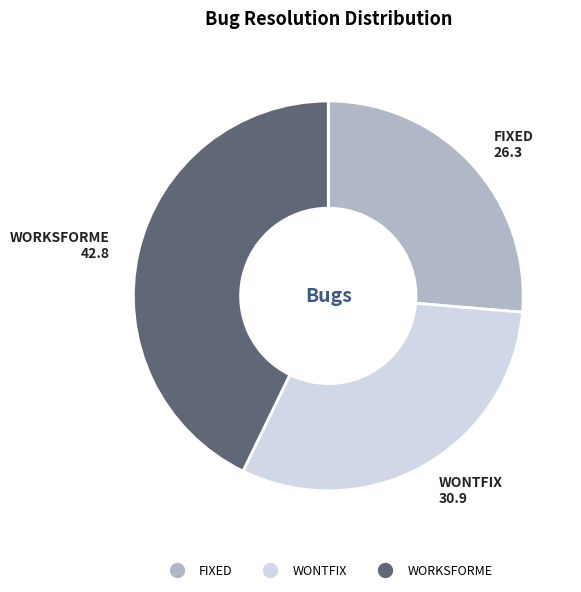

True or false: WONTFIX accounts for 41% of the total.

False